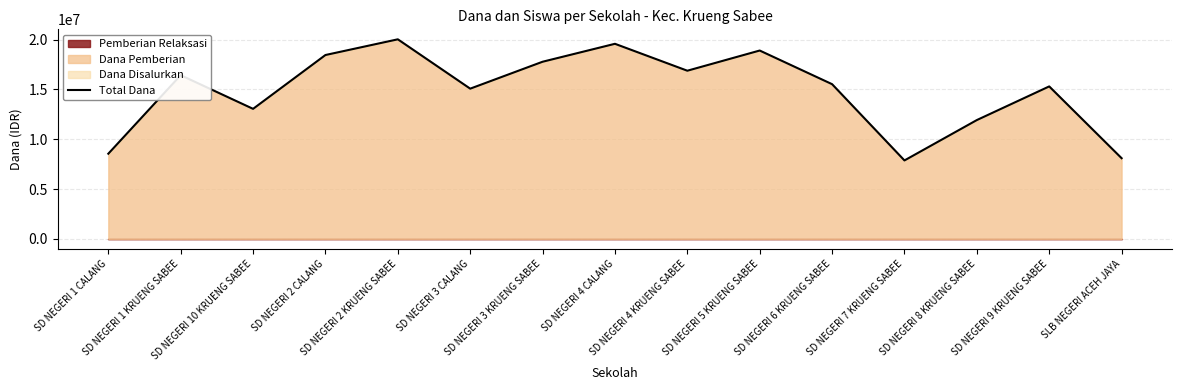

List the labels in order of value, largest first.

SD NEGERI 2 KRUENG SABEE, SD NEGERI 4 CALANG, SD NEGERI 5 KRUENG SABEE, SD NEGERI 2 CALANG, SD NEGERI 3 KRUENG SABEE, SD NEGERI 4 KRUENG SABEE, SD NEGERI 1 KRUENG SABEE, SD NEGERI 6 KRUENG SABEE, SD NEGERI 9 KRUENG SABEE, SD NEGERI 3 CALANG, SD NEGERI 10 KRUENG SABEE, SD NEGERI 8 KRUENG SABEE, SD NEGERI 1 CALANG, SLB NEGERI ACEH JAYA, SD NEGERI 7 KRUENG SABEE